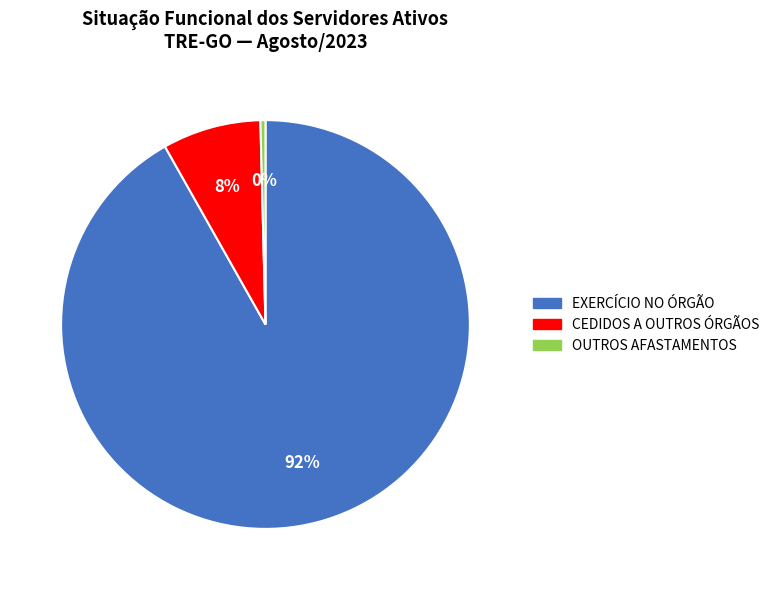

What is the smallest slice in the pie chart?

OUTROS AFASTAMENTOS